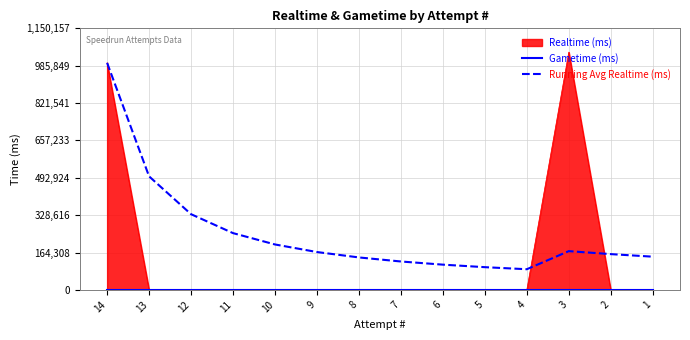

What is the maximum value shown in the chart?

998393.0